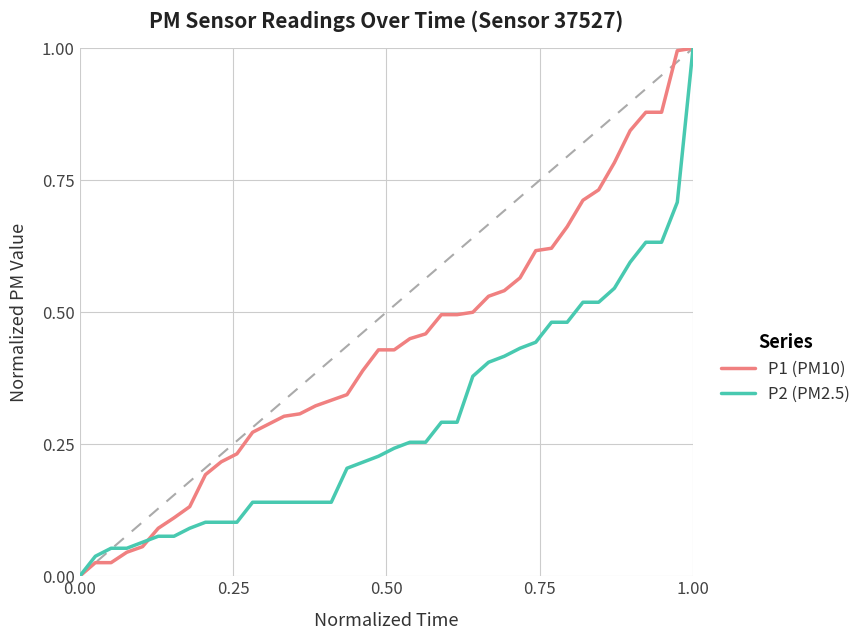

Rank the series by their average value, from highest to lowest.

P1 (PM10), P2 (PM2.5)